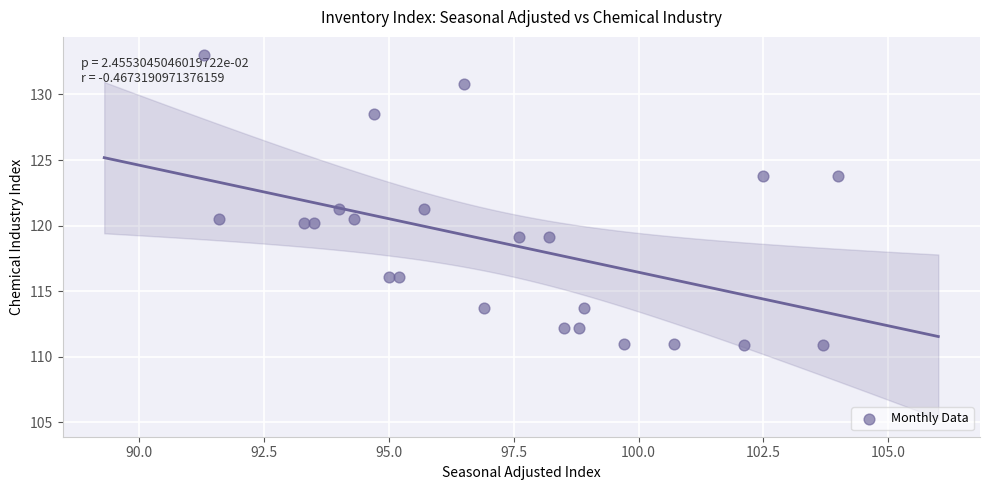

What is the range of X values (max minus min)?

12.7